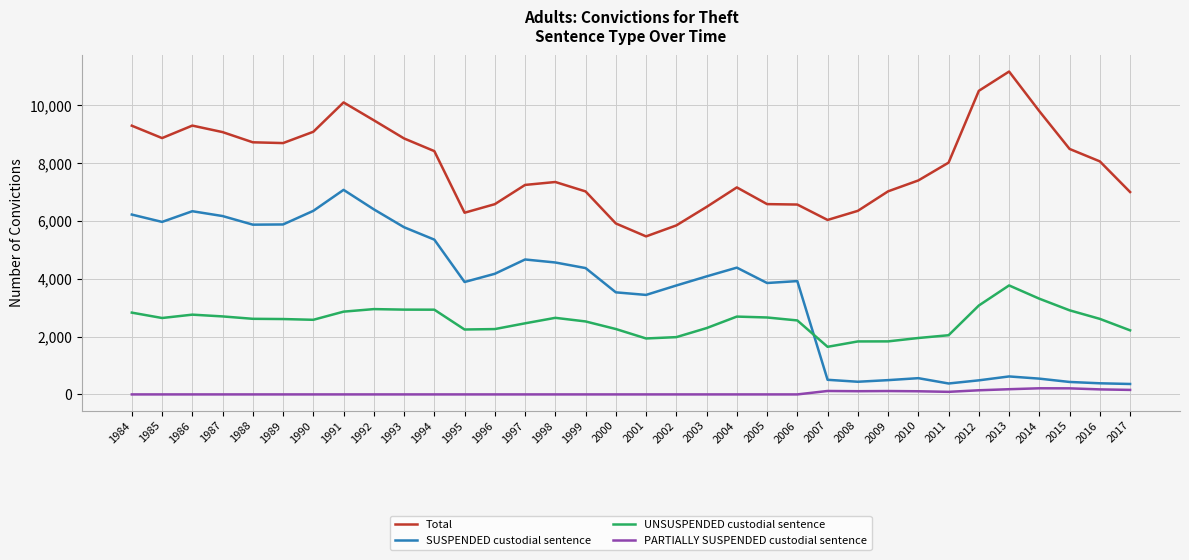

Rank the series by their maximum value, from highest to lowest.

Total, SUSPENDED custodial sentence, UNSUSPENDED custodial sentence, PARTIALLY SUSPENDED custodial sentence